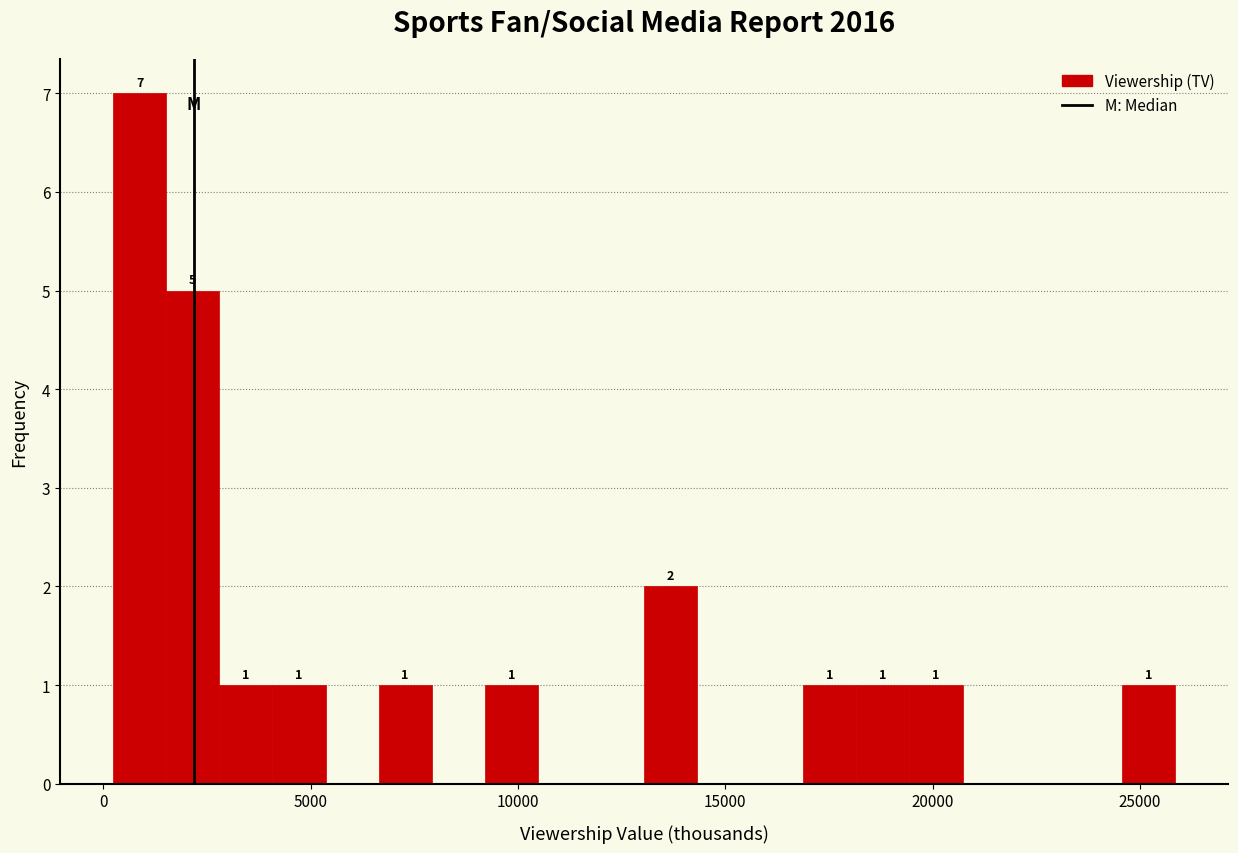

Read against the x-axis, roughly where is the centre of the tallest bar?

1000